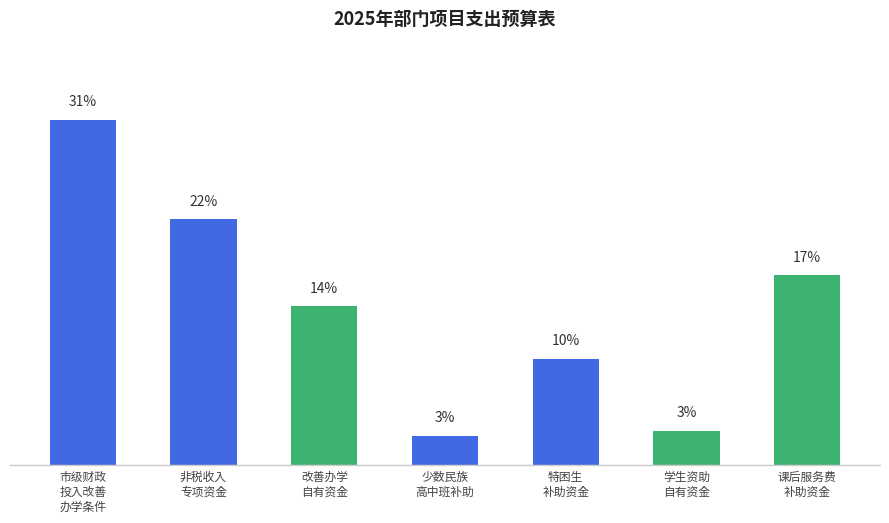

Does the chart contain any negative values?

No